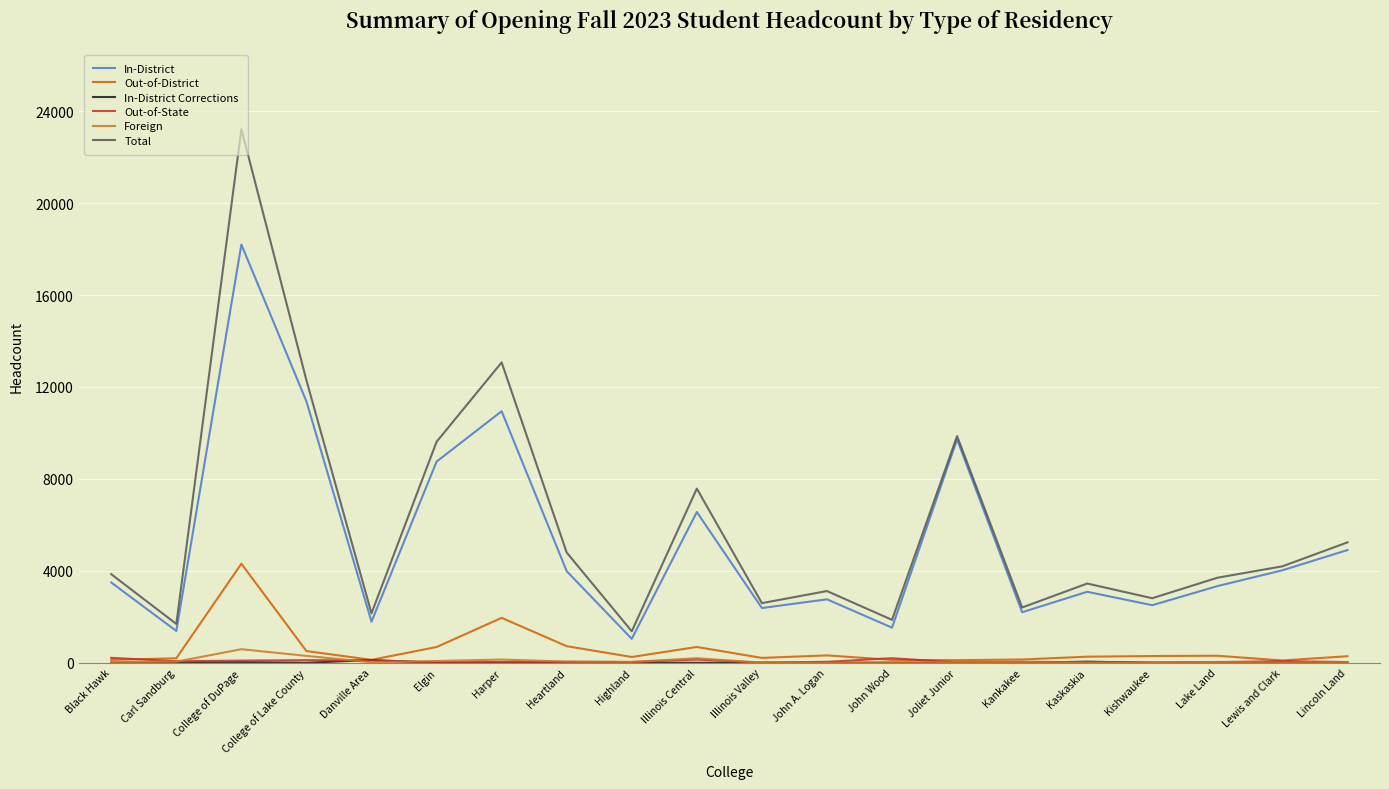

What is the maximum value shown in the chart?

23216